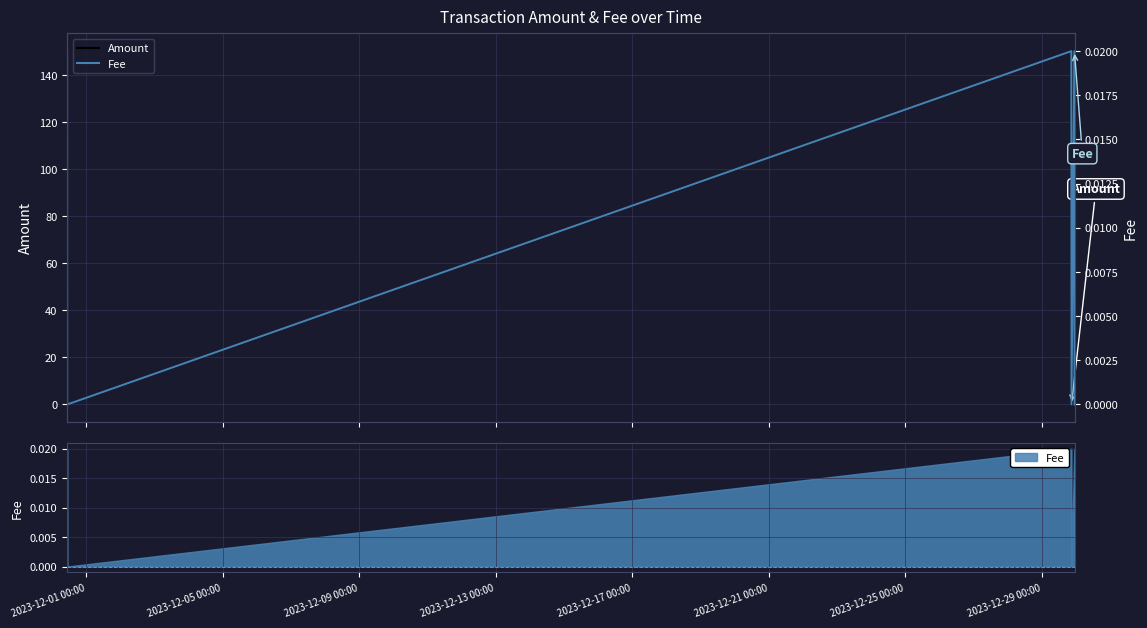

At which label is Amount closest to 75?

2023-12-21 00:00